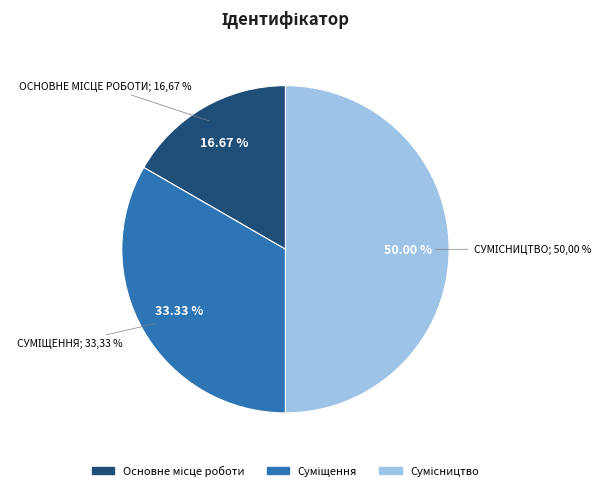

Does Сумісництво account for over 50% of the chart?

No